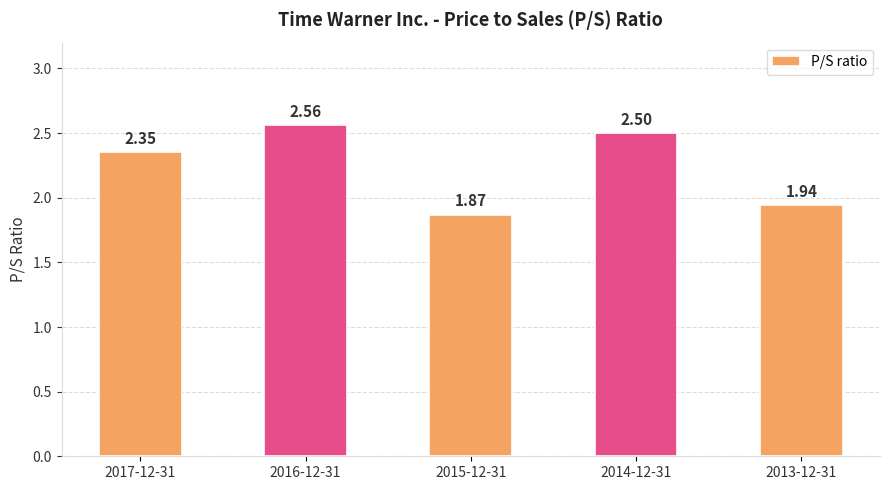

What is the sum of all values?

11.2